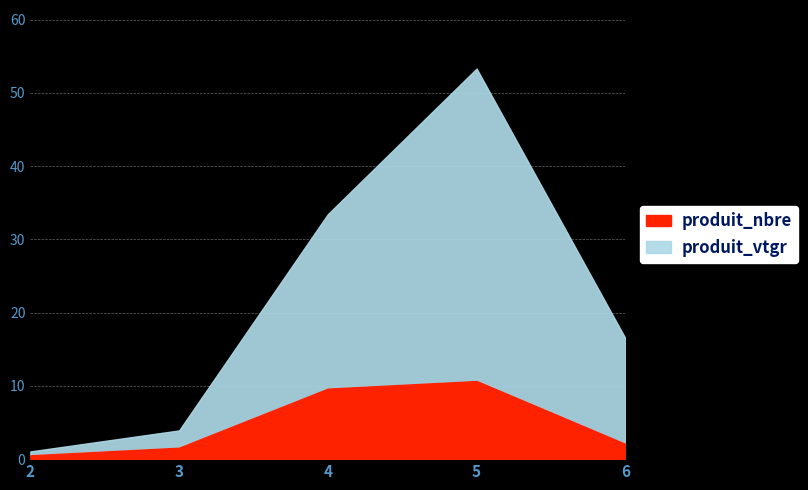

The produit_nbre series shows 10.3 at 3. True or false?

False